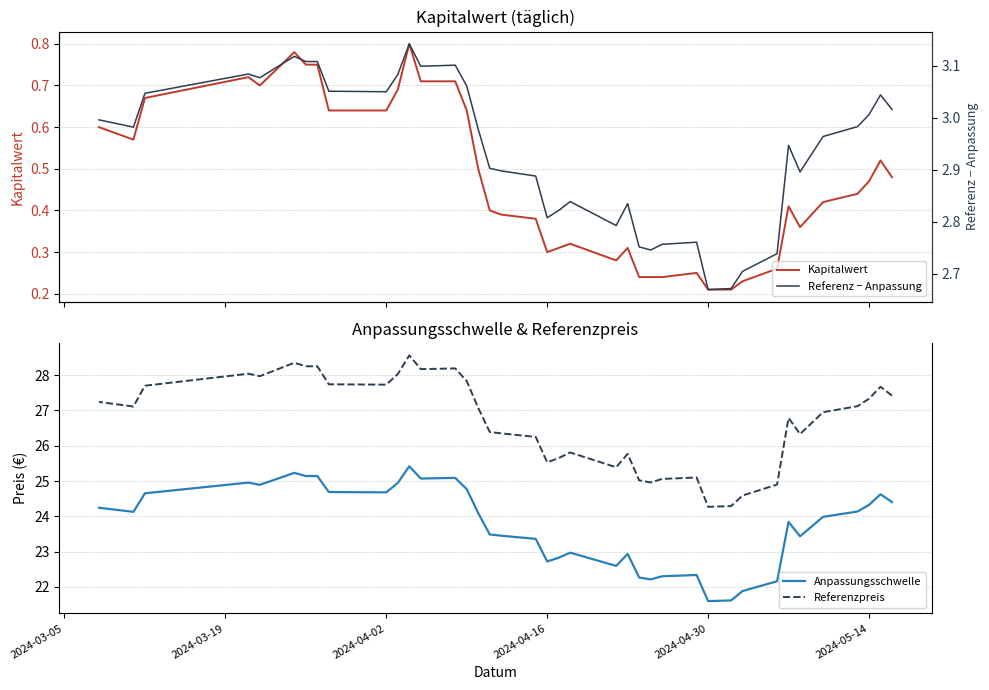

True or false: Kapitalwert and Referenz − Anpassung intersect in this chart.

False